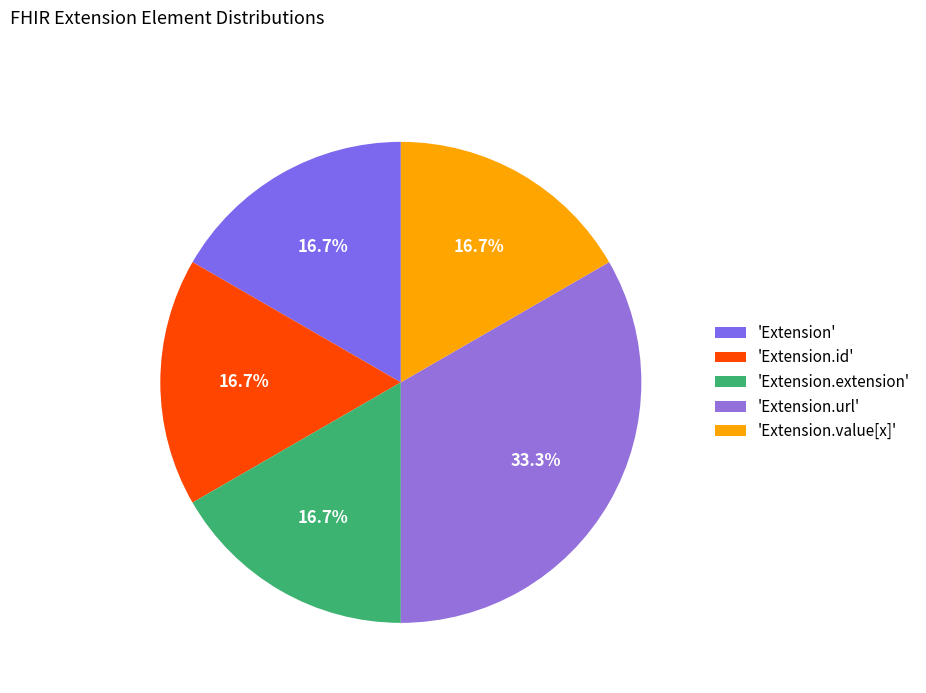

How many slices are in this pie chart?

5